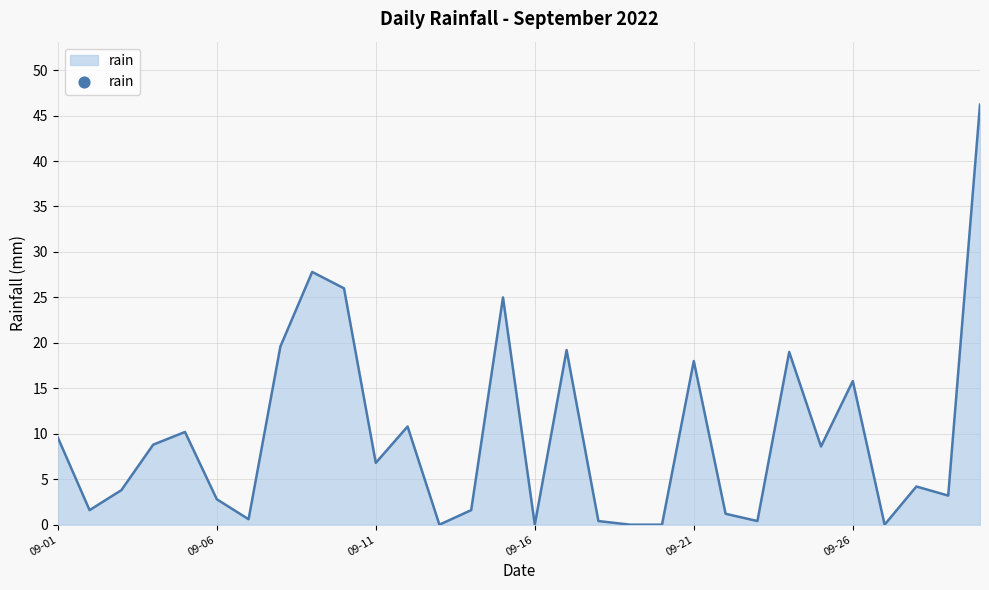

What is the greatest value displayed?

46.2